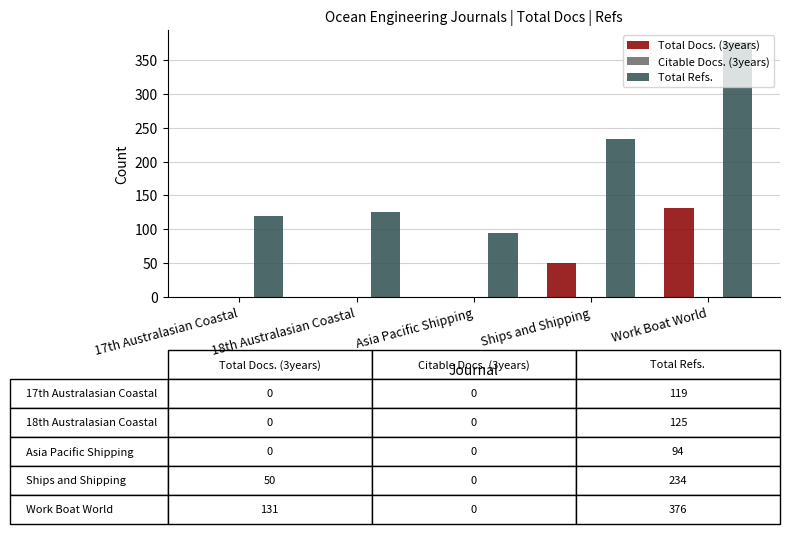

Is it true that Total Refs. equals 125 at 18th Australasian Coastal?

True